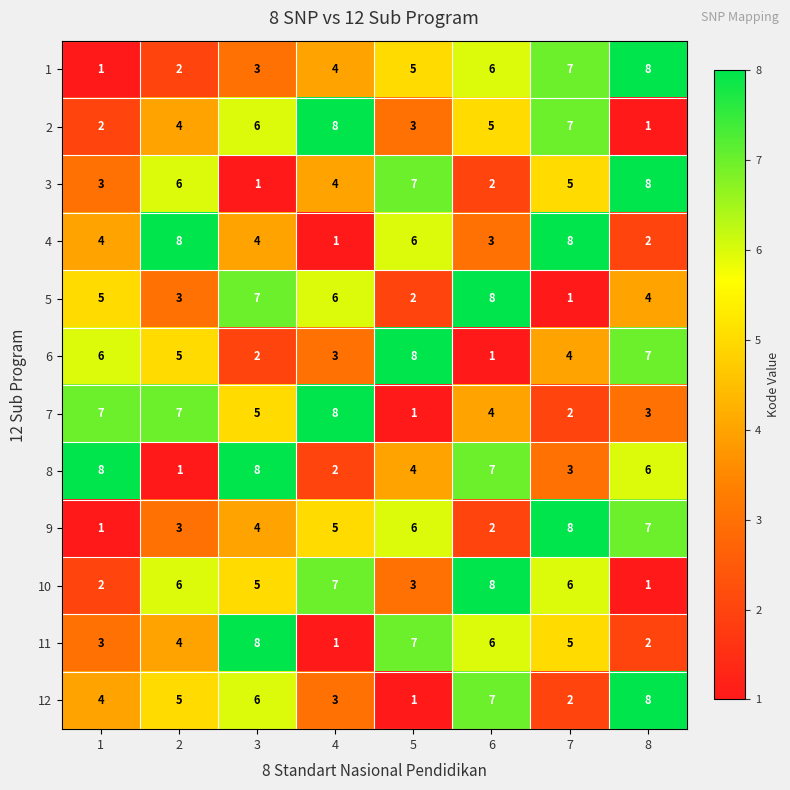

Which category has the highest value in the 10 series?

6